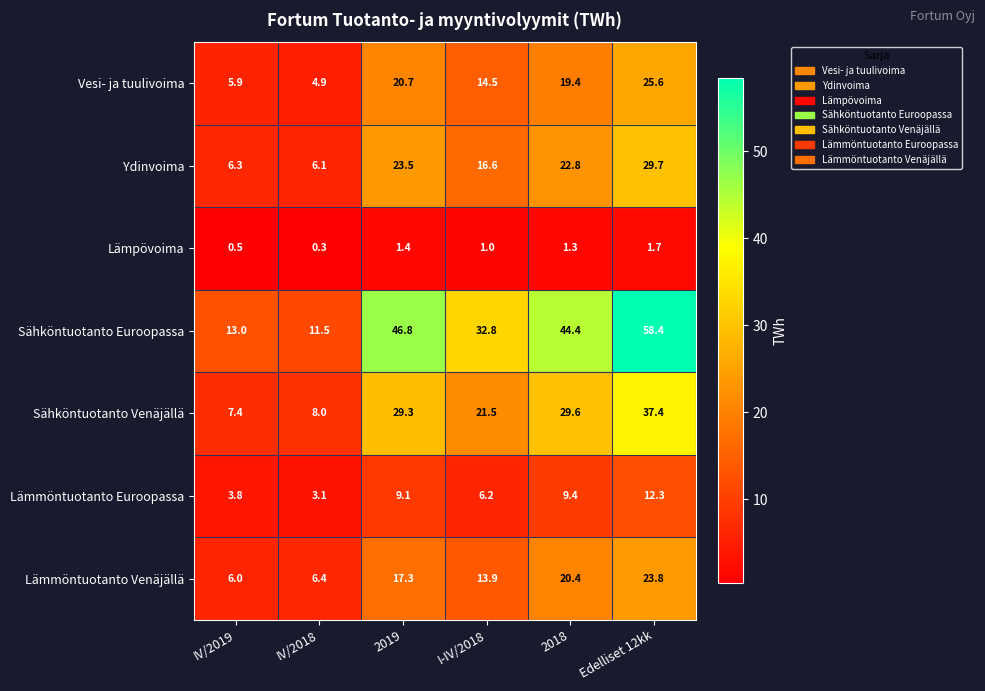

The value of Sähköntuotanto Euroopassa at IV/2019 is 13.0. True or false?

True